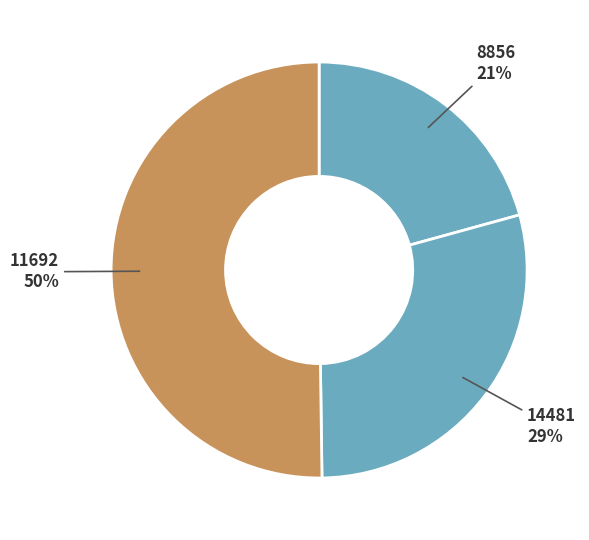

How many slices are in this pie chart?

3